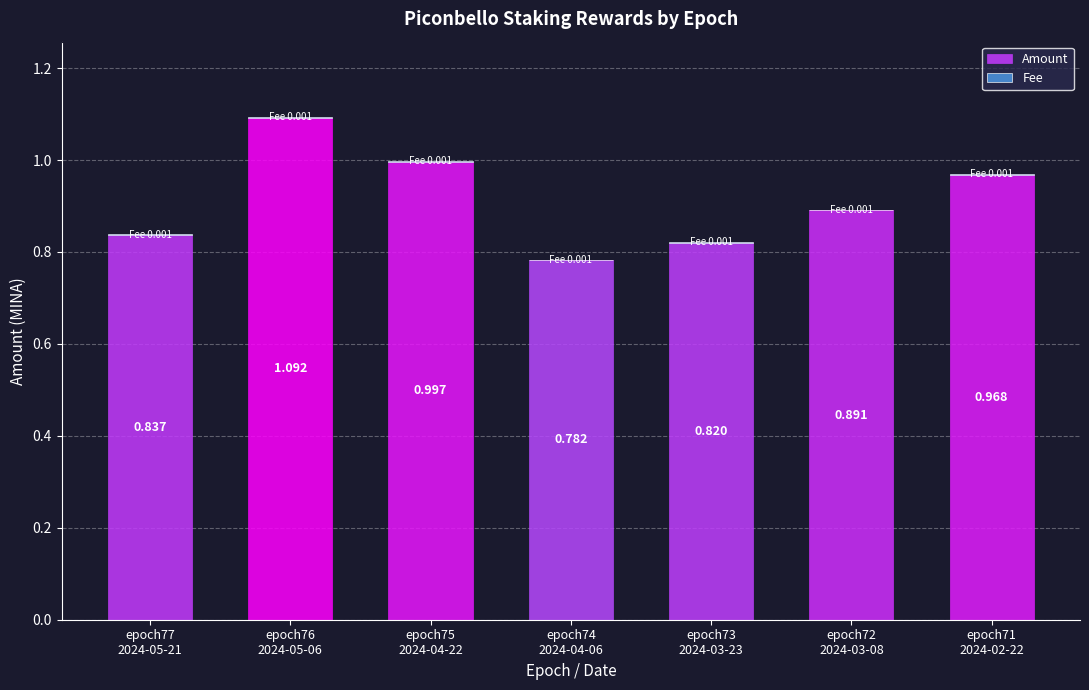

Count the number of data series in this chart.

2